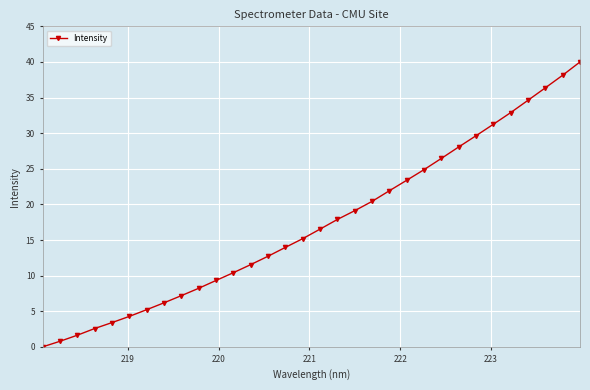

What is the sum of all values?

554.4